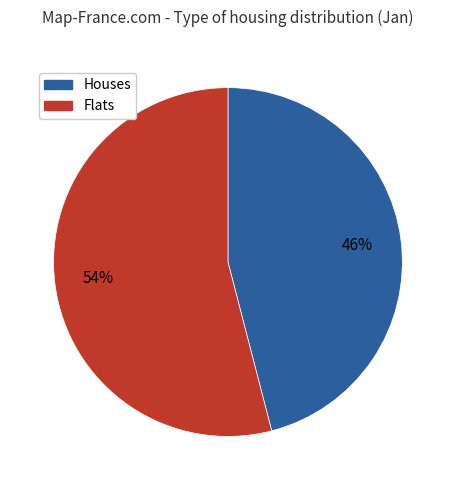

To the nearest percent, what is the average slice percentage?

50%